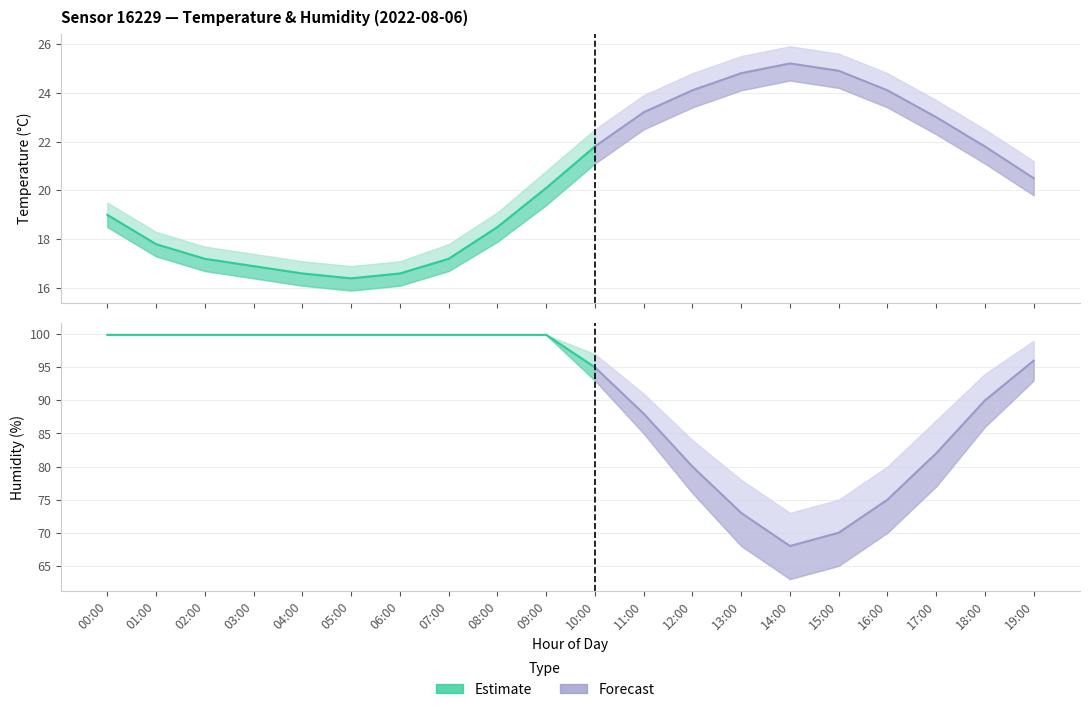

Is this an area chart (filled region under the line)?

No